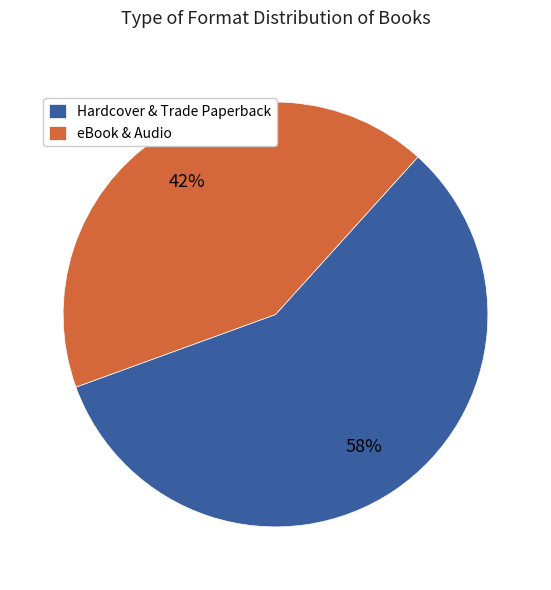

Between eBook & Audio and Hardcover & Trade Paperback, which is larger?

Hardcover & Trade Paperback